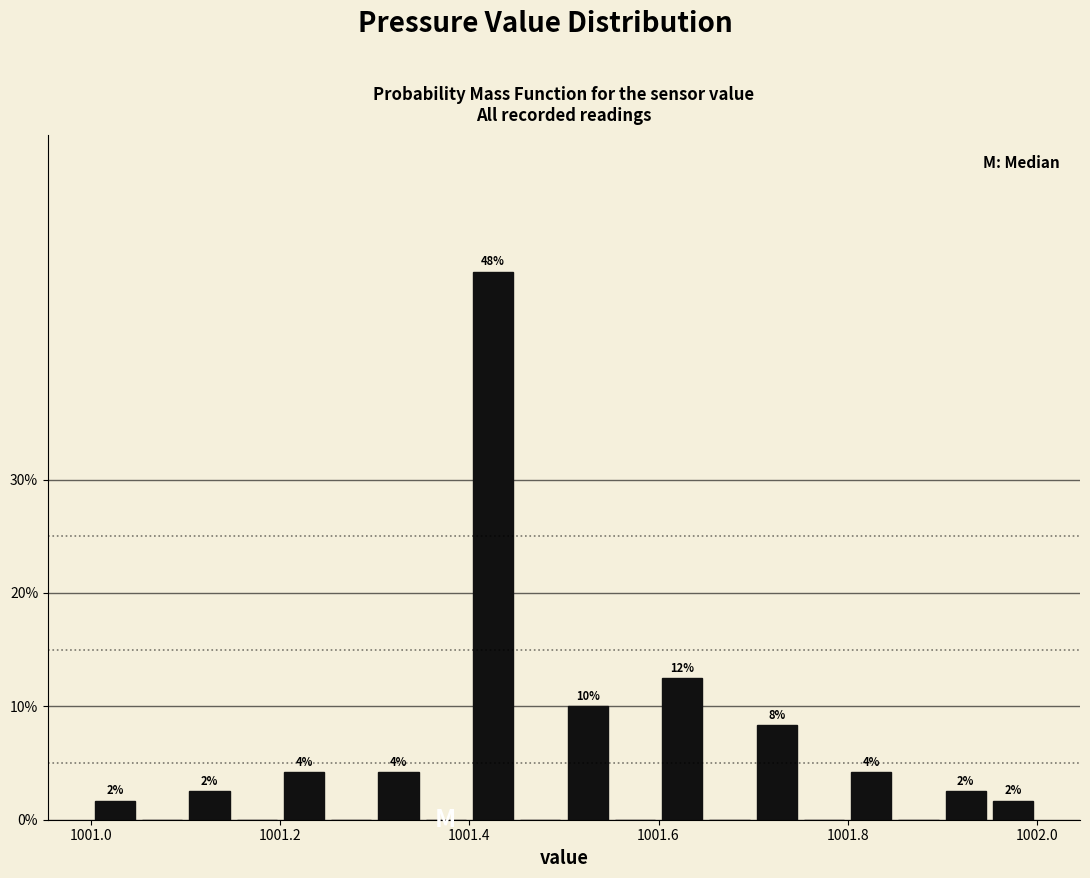

Read against the x-axis, roughly where is the centre of the tallest bar?

1001.42